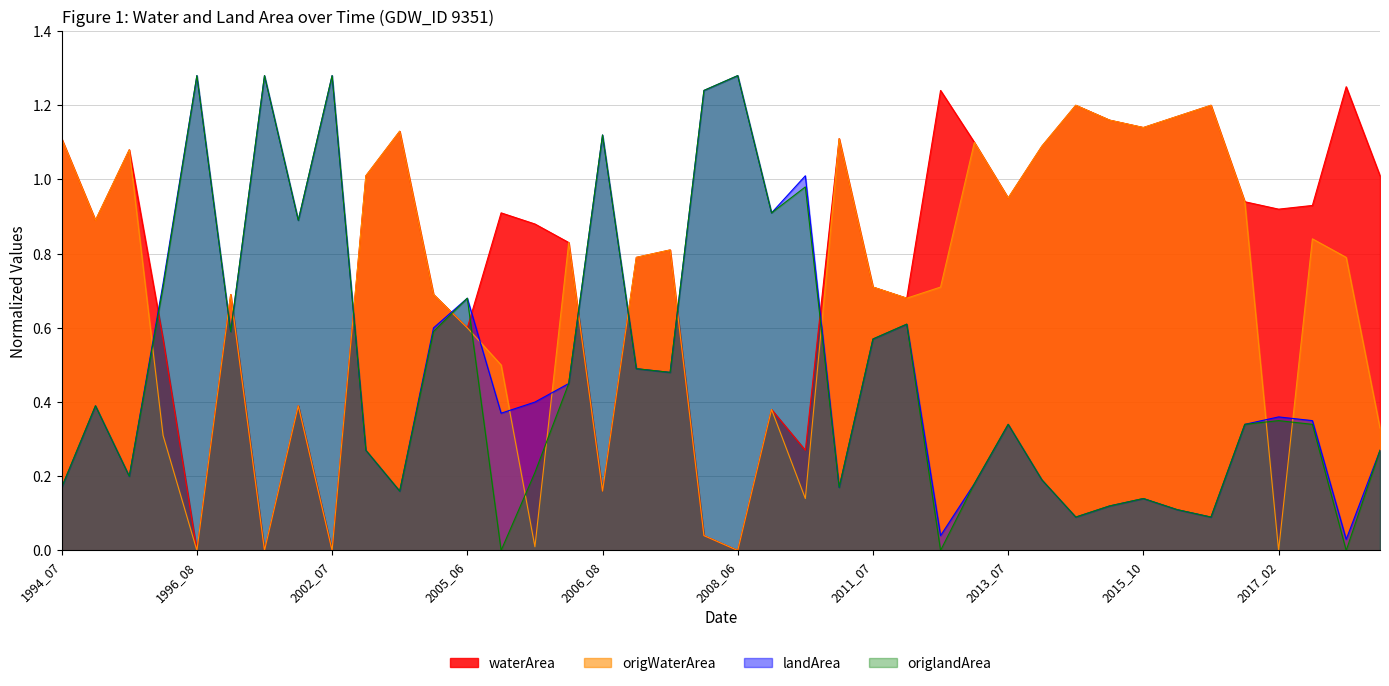

Reading left to right, extract all data points from this chart.

waterArea: 1.1	0.9	1.1	0.6	0.0	0.7	0.0	0.4	0.0	1.0	1.1	0.7	0.6	0.9	0.9	0.8	0.2	0.8	0.8	0.0	0.0	0.4	0.3	1.1	0.7	0.7	1.2	1.1	0.9	1.1	1.2	1.2	1.1	1.2	1.2	0.9	0.9	0.9	1.2	1.0
origWaterArea: 1.1	0.9	1.1	0.3	0.0	0.7	0.0	0.4	0.0	1.0	1.1	0.7	0.6	0.5	0.0	0.8	0.2	0.8	0.8	0.0	0.0	0.4	0.1	1.1	0.7	0.7	0.7	1.1	0.9	1.1	1.2	1.2	1.1	1.2	1.2	0.9	0.0	0.8	0.8	0.3
landArea: 0.2	0.4	0.2	0.7	1.3	0.6	1.3	0.9	1.3	0.3	0.2	0.6	0.7	0.4	0.4	0.5	1.1	0.5	0.5	1.2	1.3	0.9	1.0	0.2	0.6	0.6	0.0	0.2	0.3	0.2	0.1	0.1	0.1	0.1	0.1	0.3	0.4	0.3	0.0	0.3
origlandArea: 0.2	0.4	0.2	0.7	1.3	0.6	1.3	0.9	1.3	0.3	0.2	0.6	0.7	0.0	0.2	0.5	1.1	0.5	0.5	1.2	1.3	0.9	1.0	0.2	0.6	0.6	0.0	0.2	0.3	0.2	0.1	0.1	0.1	0.1	0.1	0.3	0.3	0.3	0.0	0.3